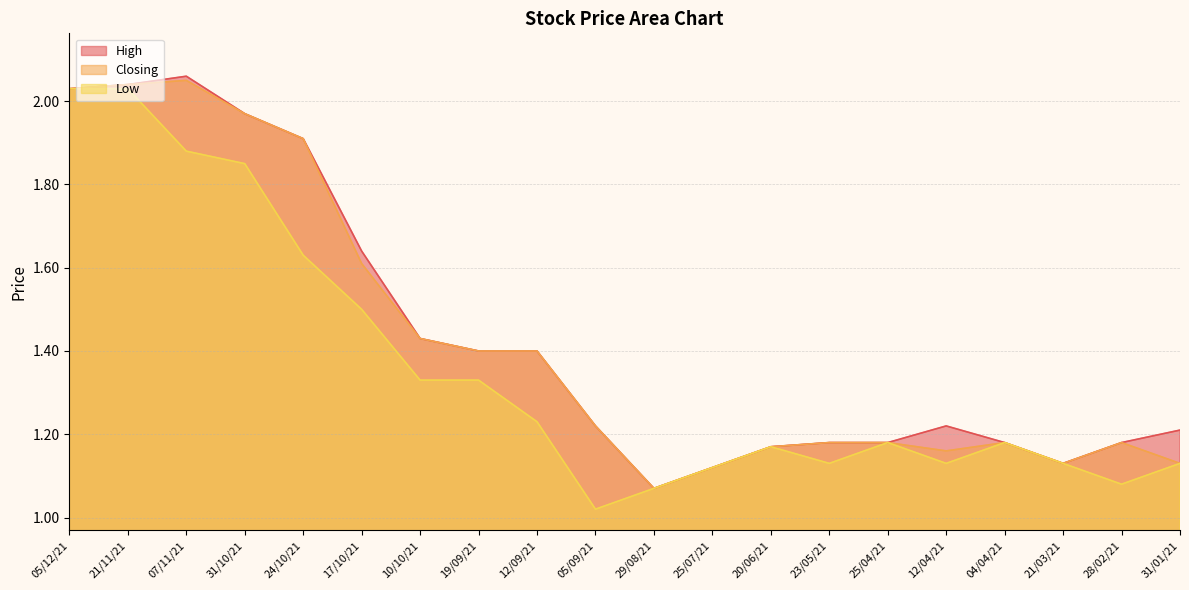

What is the label of the 11th point from the left?

29/08/21